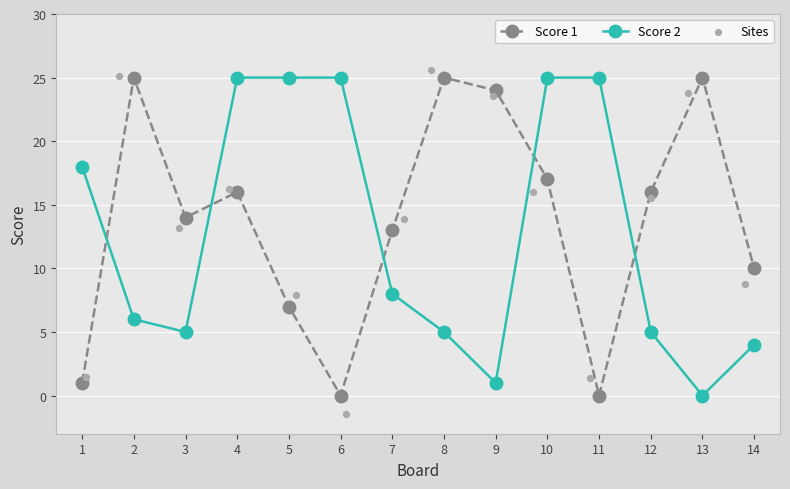

The value of Score 1 at 1 is 2. True or false?

False